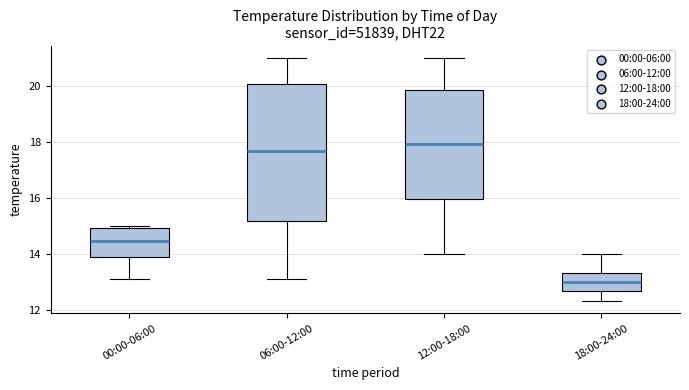

Which box has the highest median line?

12:00-18:00